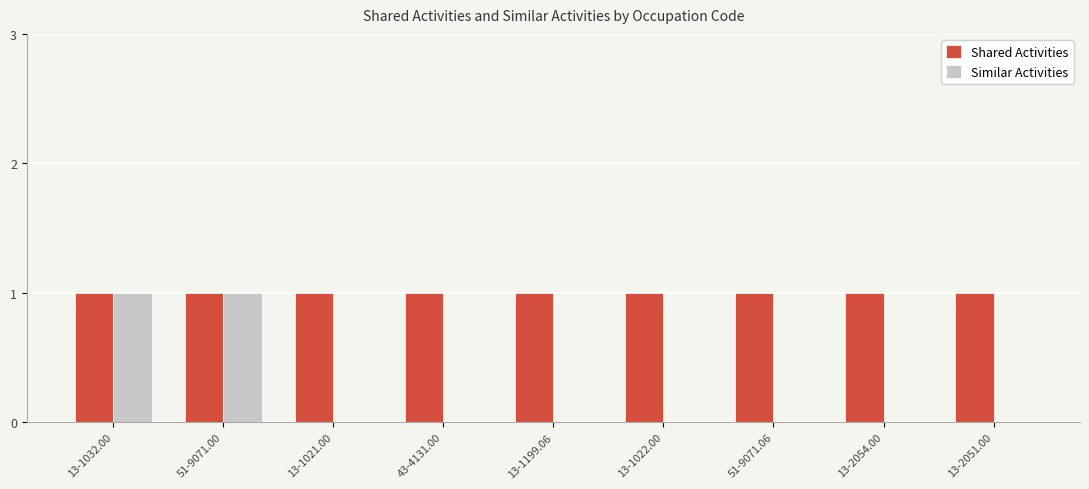

How many groups of bars are there?

9